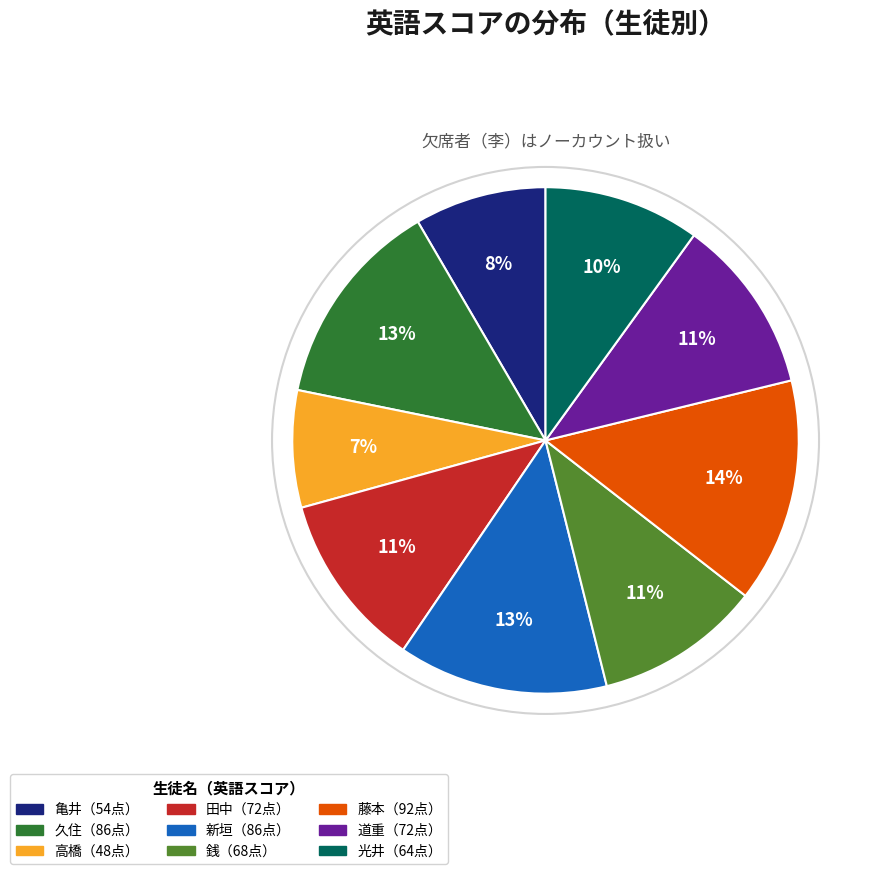

Does any single category account for the majority?

No